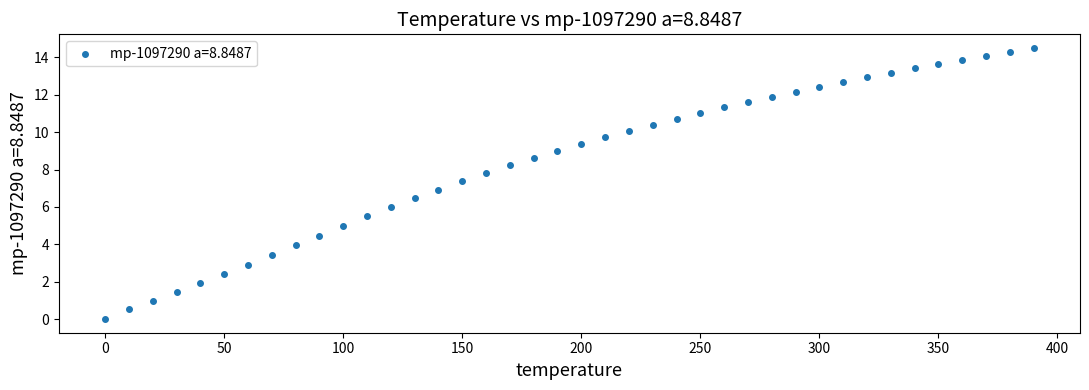

What is the range of Y values (max minus min)?

14.5